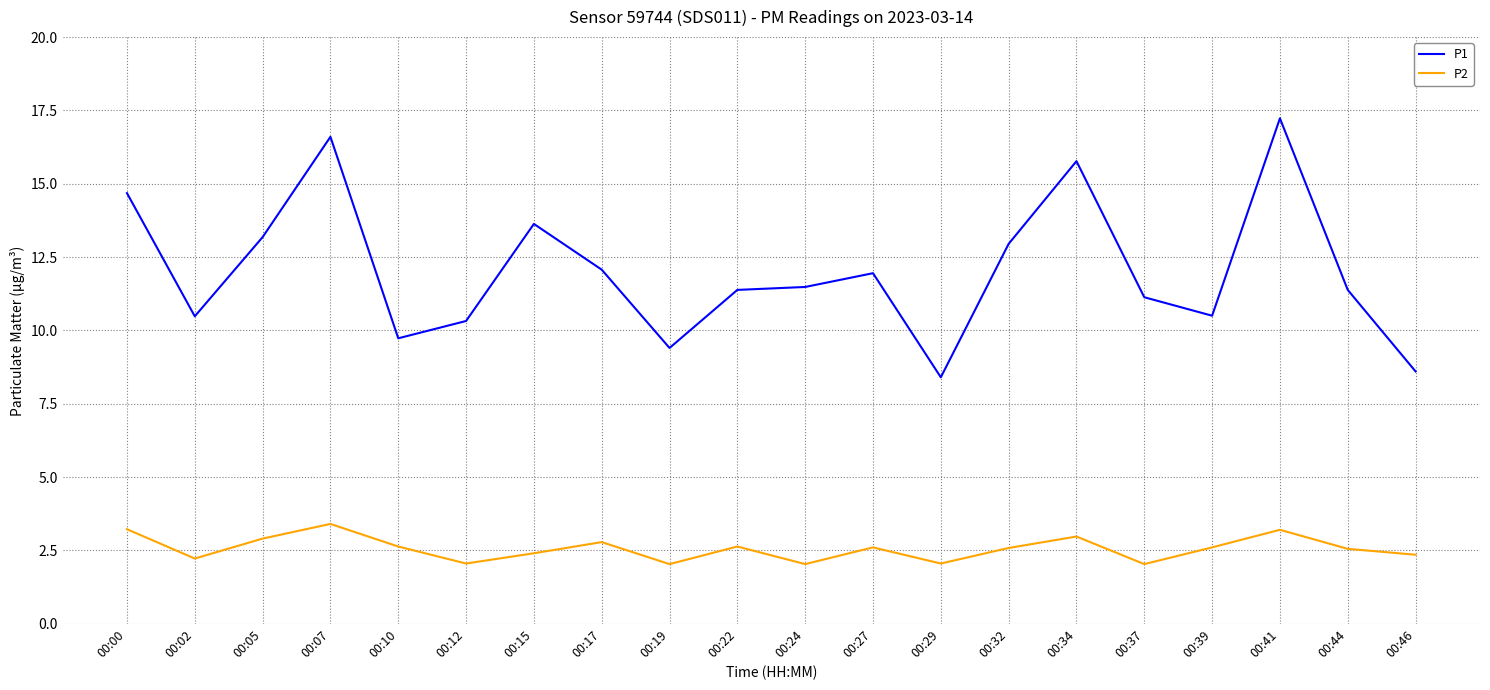

At which label does P1 reach its minimum?

00:29